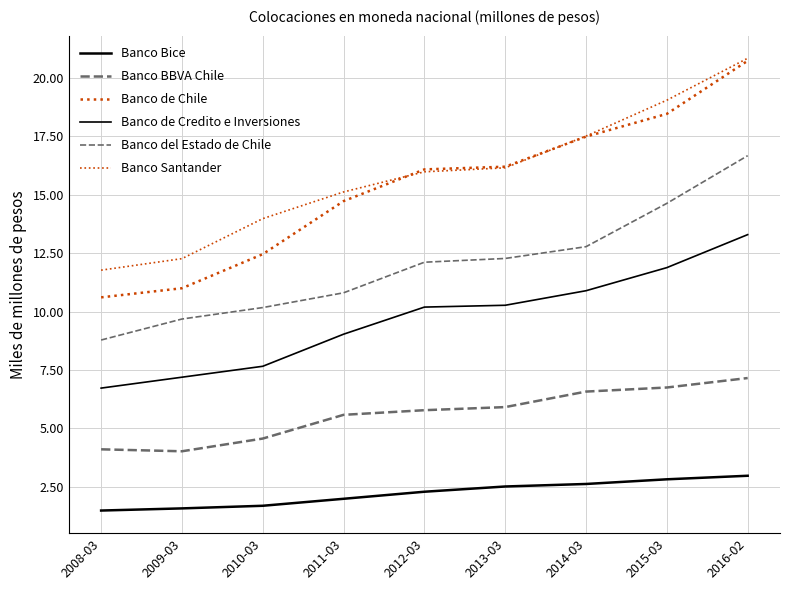

Rank the series by their maximum value, from highest to lowest.

Banco Santander, Banco de Chile, Banco del Estado de Chile, Banco de Credito e Inversiones, Banco BBVA Chile, Banco Bice